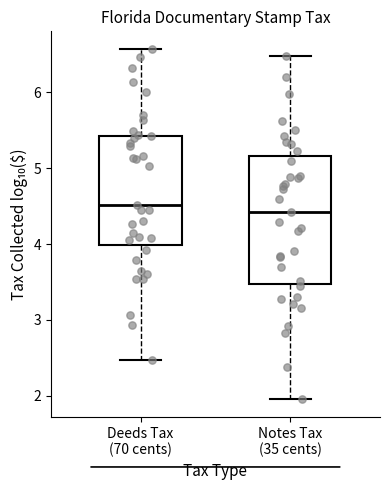

Comparing the boxes themselves (not the whiskers), which one is the tallest?

Notes Tax (35 cents)